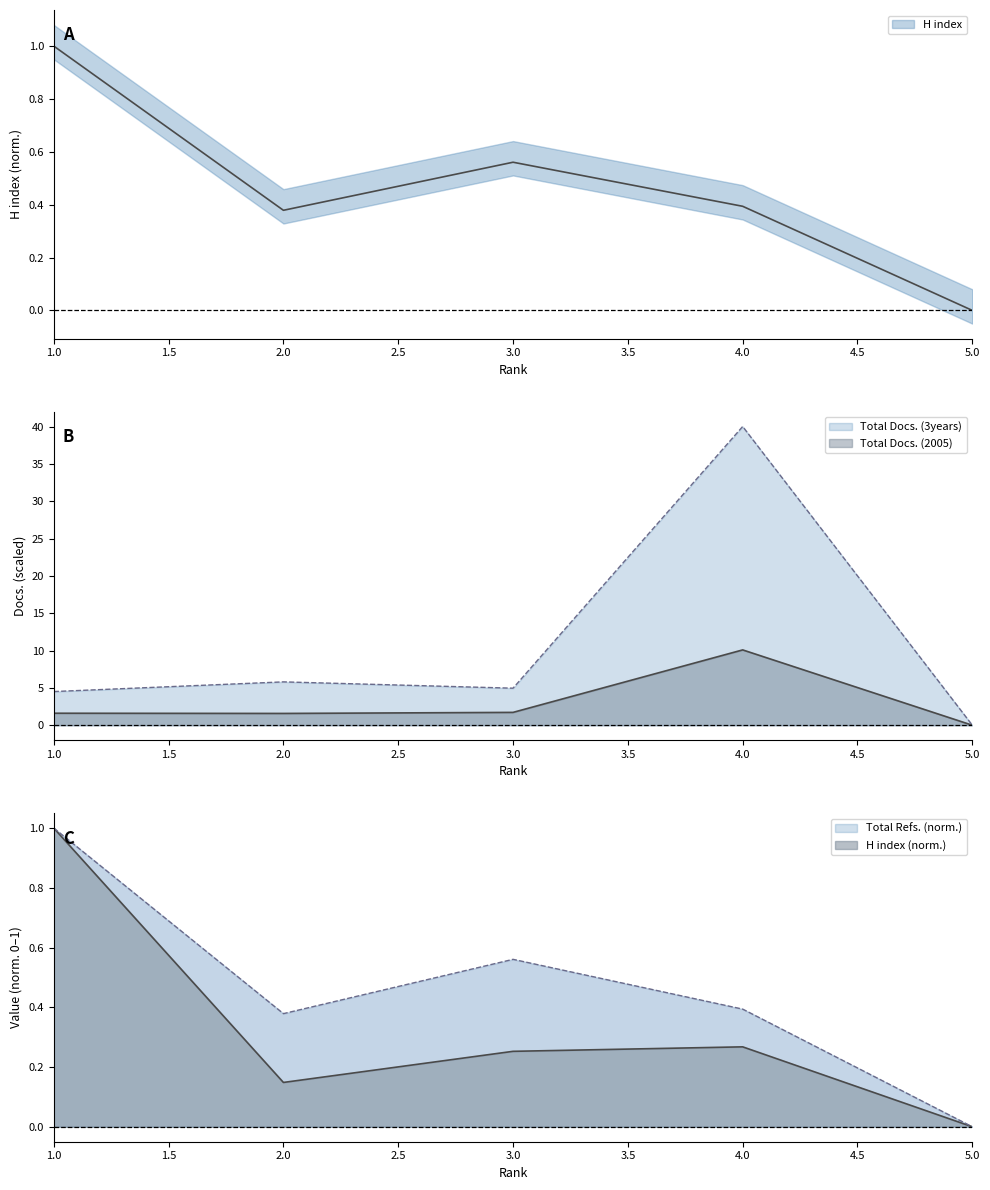

What is the total value across all series at 4?

50.7